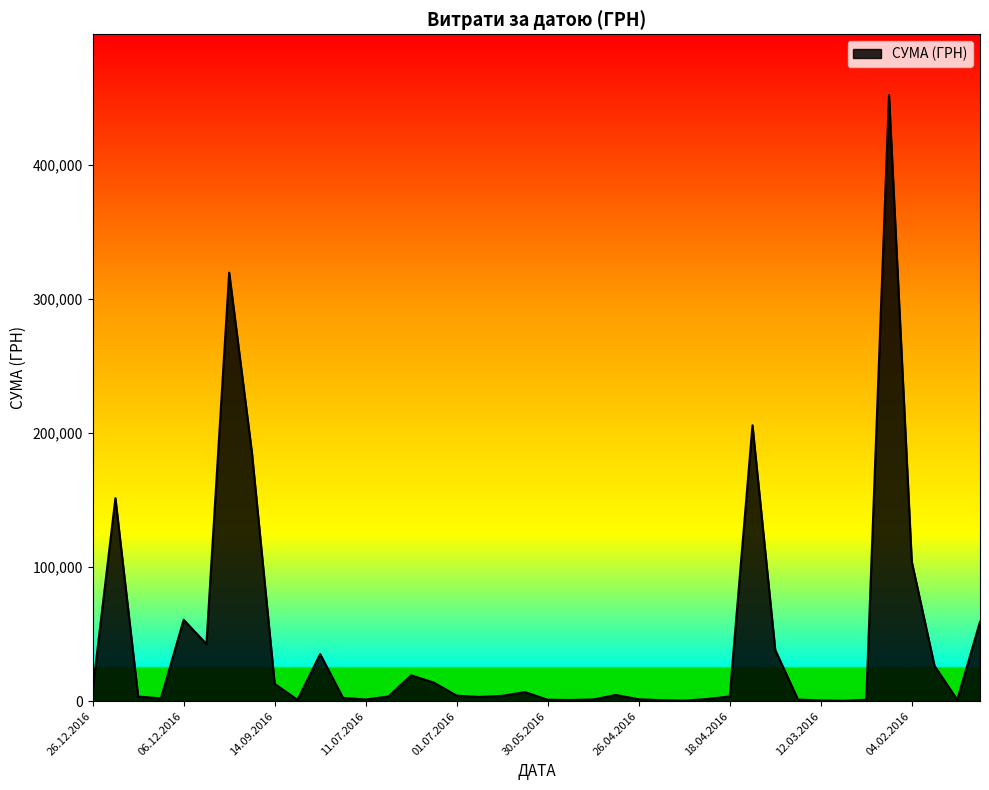

How many lines are shown in the chart?

1